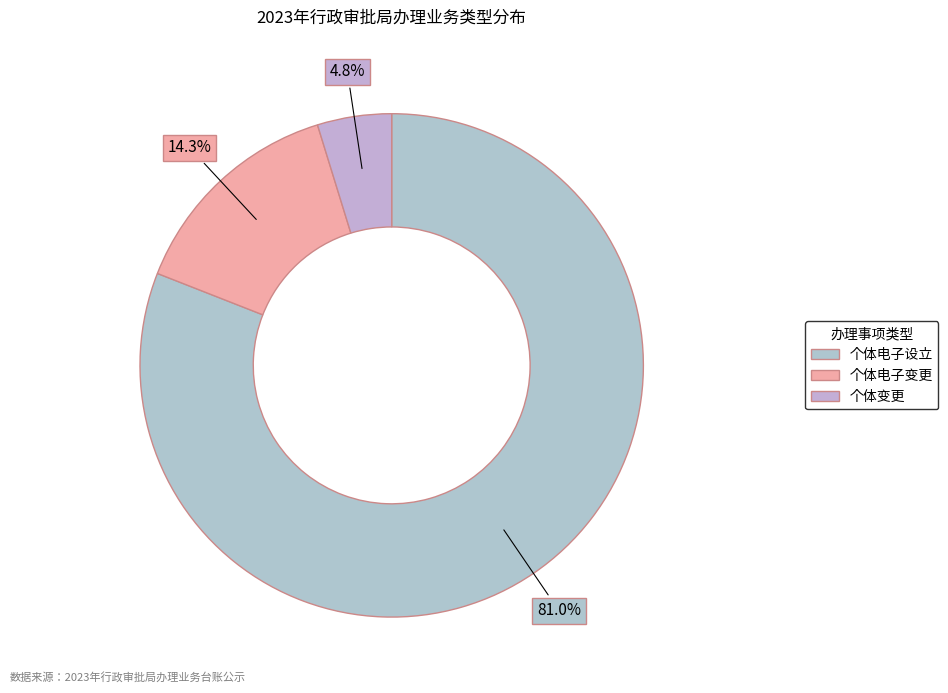

To the nearest percent, what percentage of the pie is 个体变更?

5%